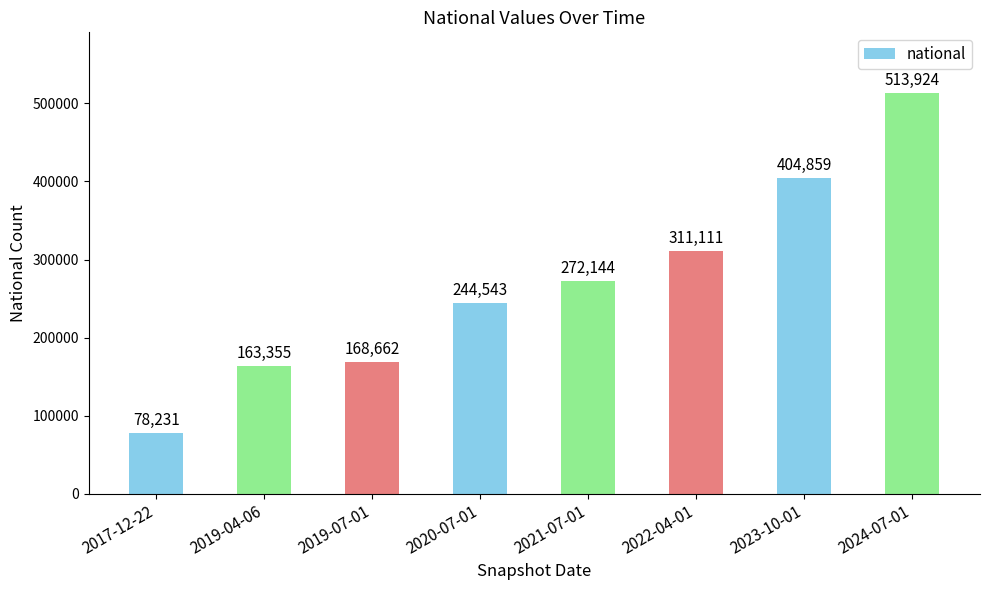

Which label corresponds to the smallest value in the chart?

2017-12-22